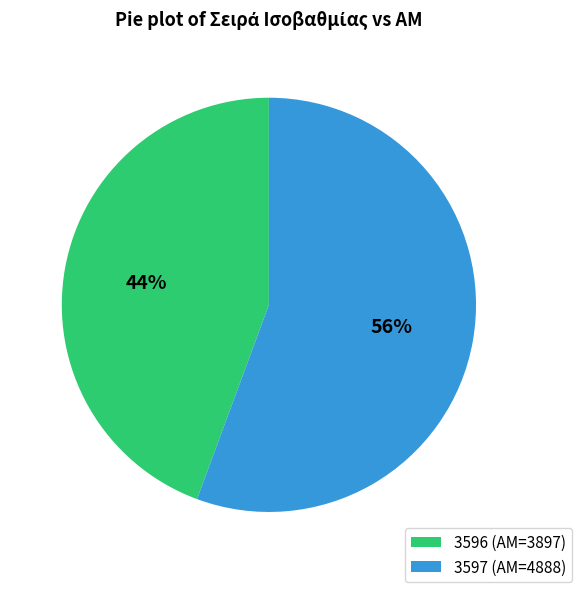

Count the number of slices in the pie.

2